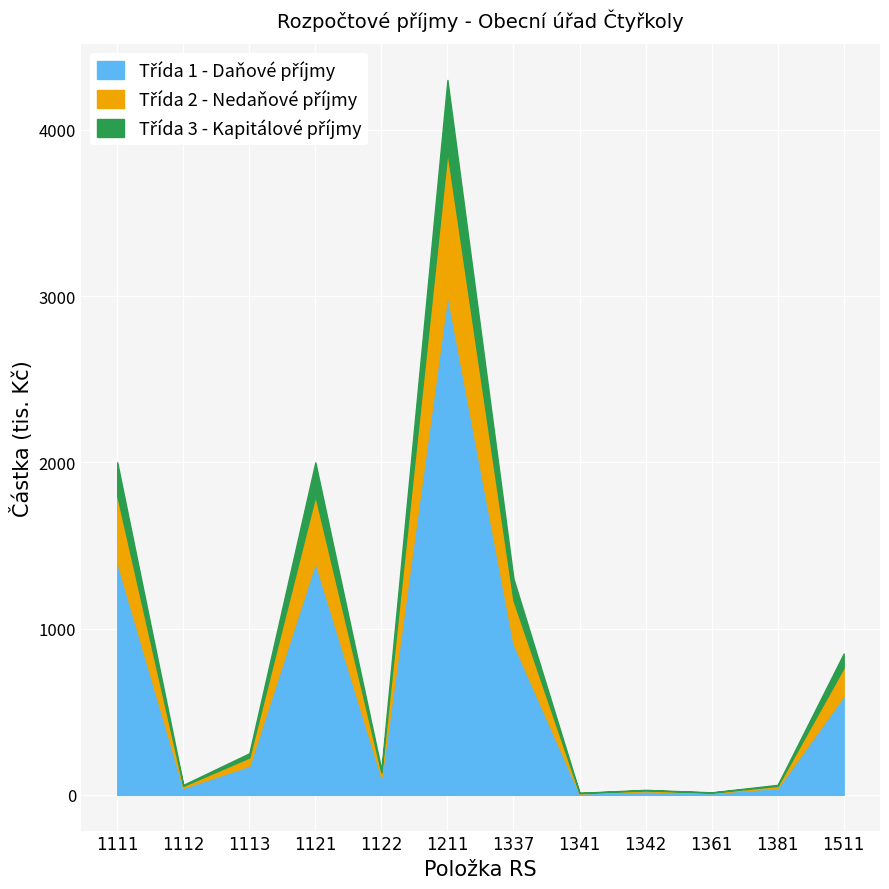

What is the total value across all series at 1121?

2000.0